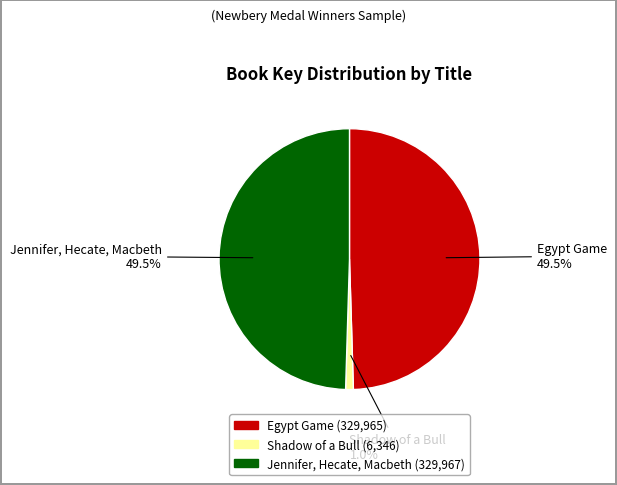

What is the smallest slice in the pie chart?

Shadow of a Bull